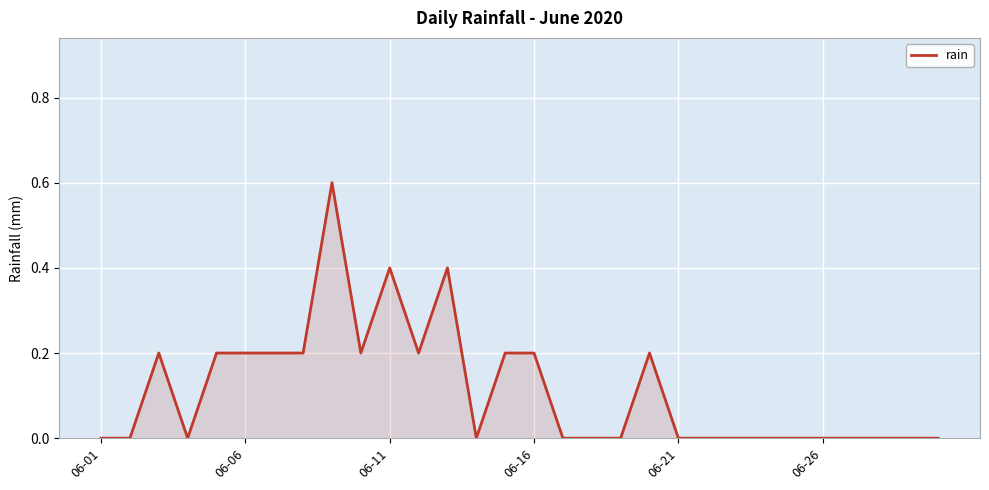

What is the maximum value shown in the chart?

0.6